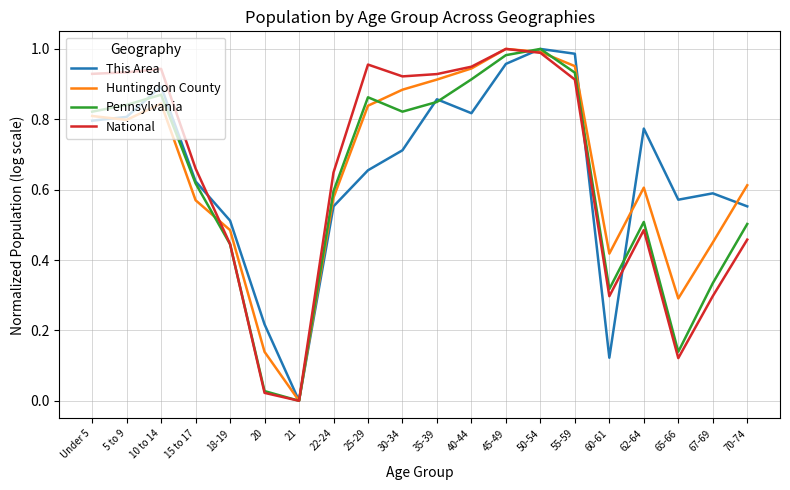

Count the number of categories in the chart.

20